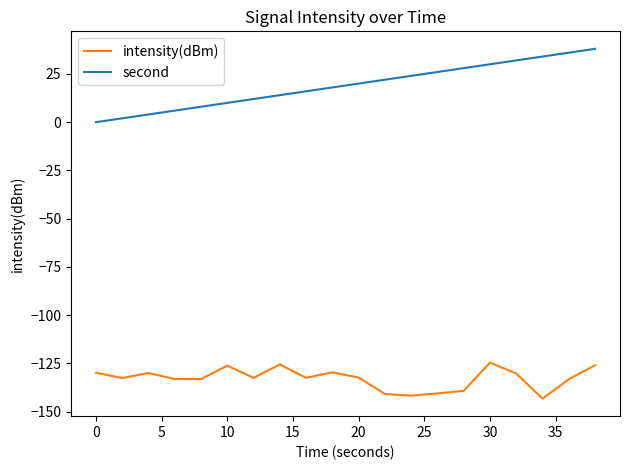

True or false: second and intensity(dBm) intersect in this chart.

False